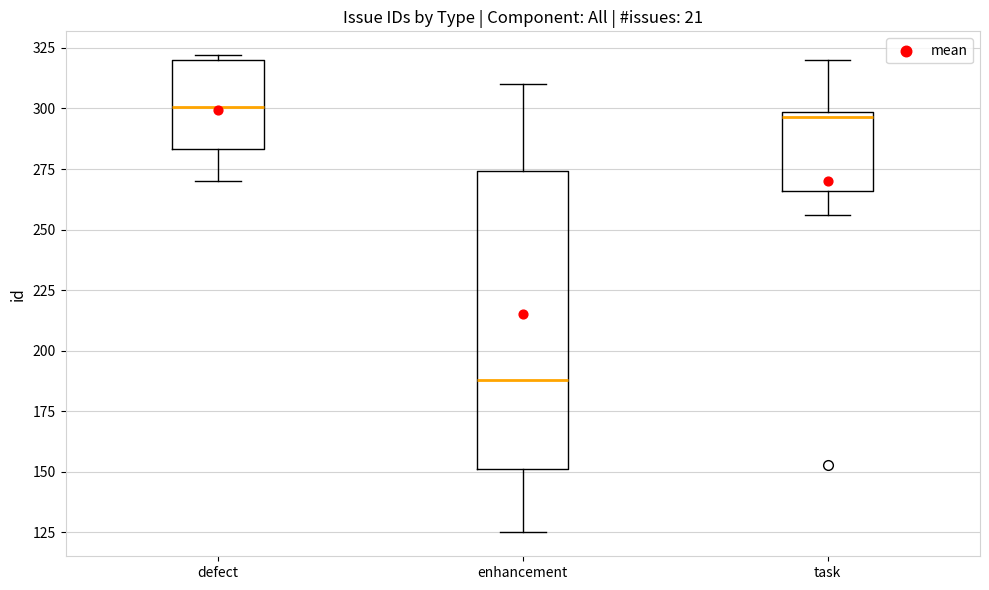

Reading left to right, read every box against the y-axis: the position of its median line, the range the box covers, and the ends of its whiskers. The values are not printed on the chart, so give them approximately, as read against the axis.

defect: median 300, box 285 to 320, whiskers 270 to 320 (just above the box's upper edge)
enhancement: median 190, box 150 to 275, whiskers 125 to 310
task: median 295, box 265 to 300, whiskers 255 to 320